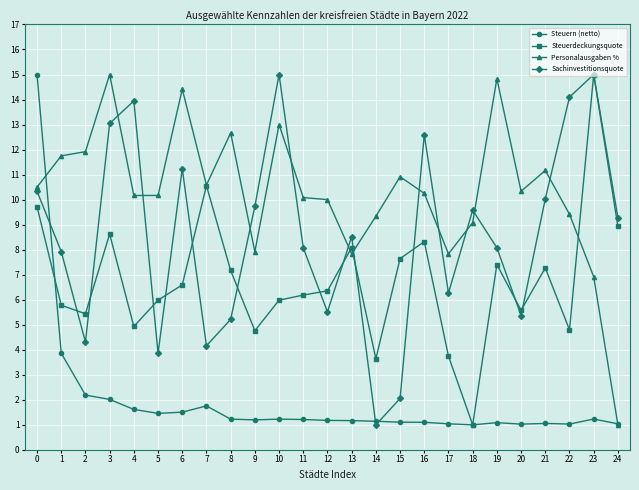

At 2, list the series in order from largest to smallest.

Personalausgaben %, Steuerdeckungsquote, Sachinvestitionsquote, Steuern (netto)